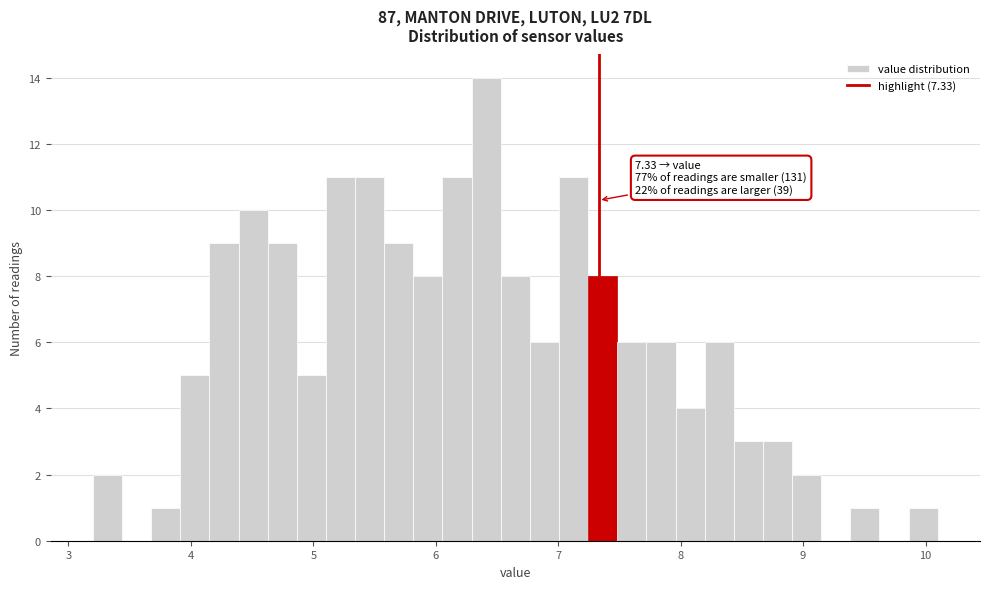

Around what value on the x-axis is the tallest bar? Give the approximate position of its centre, as read against the axis.

6.4